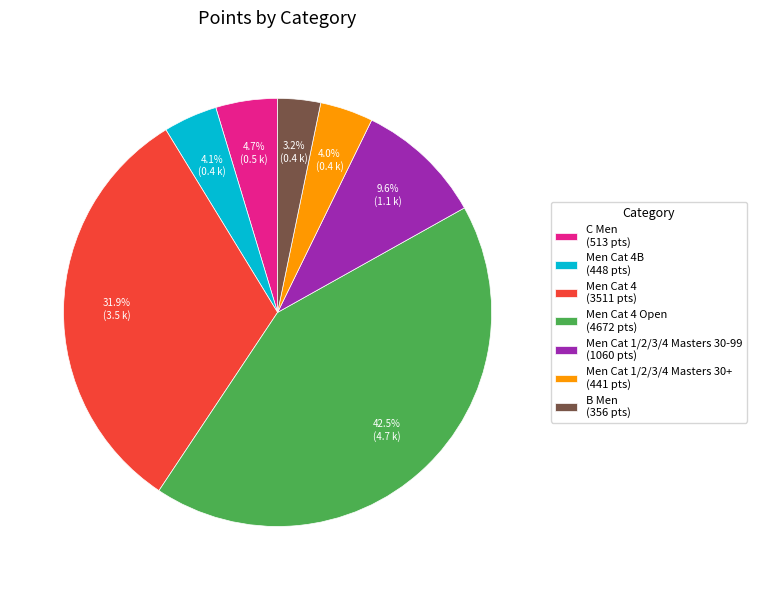

Does Men Cat 4 (3511 pts) represent more than half of the total?

No